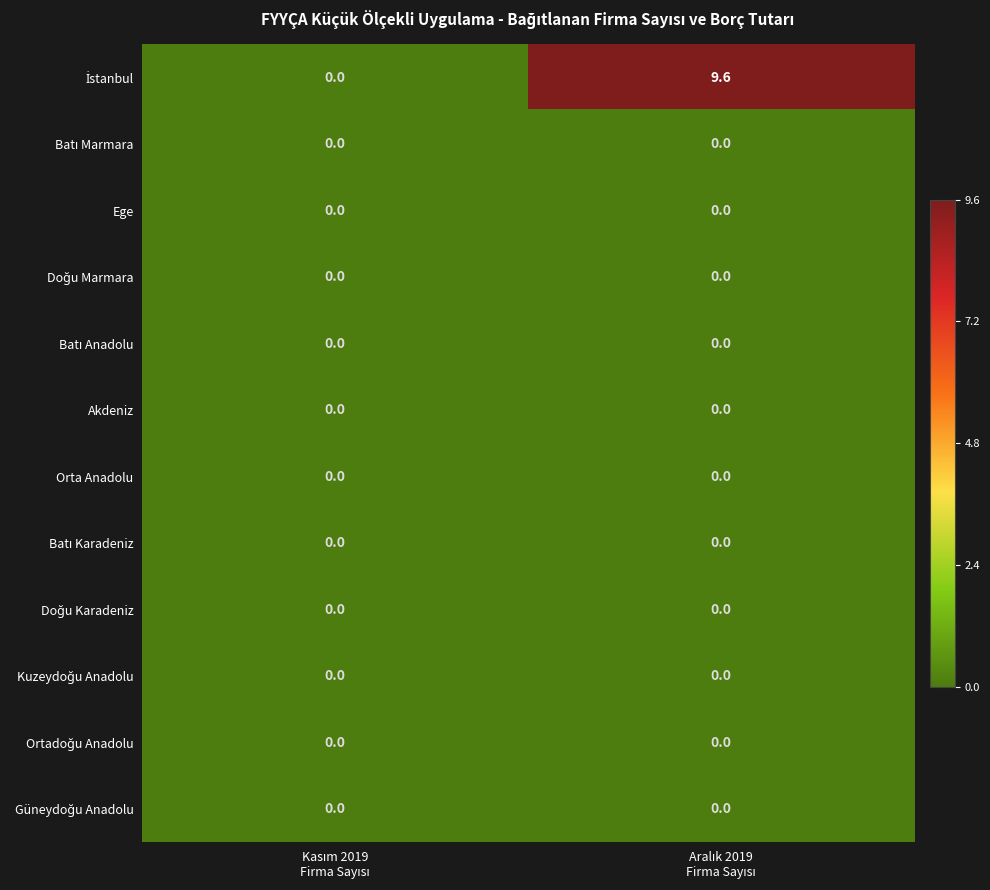

Which series changed the most between Kasım 2019 Firma Sayısı and Aralık 2019 Firma Sayısı?

İstanbul